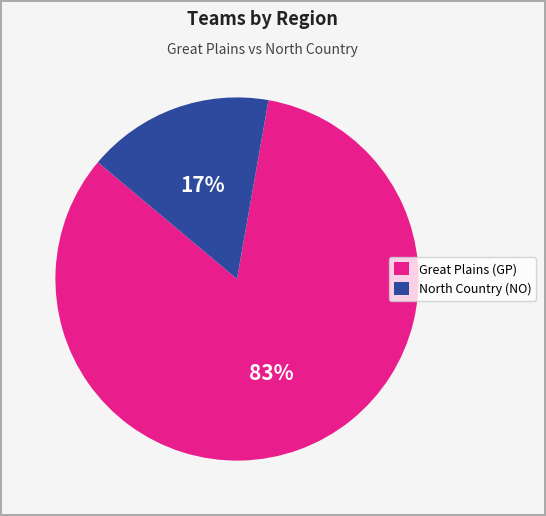

To the nearest percent, what percentage of the pie is Great Plains (GP)?

83%